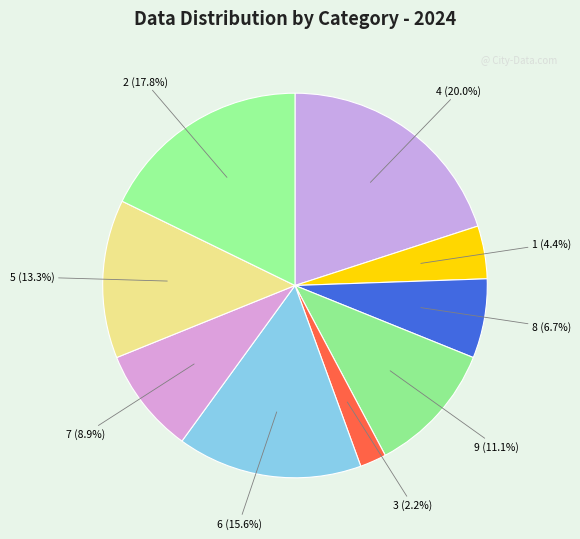

Is it true that 2 is 4% of the pie?

False